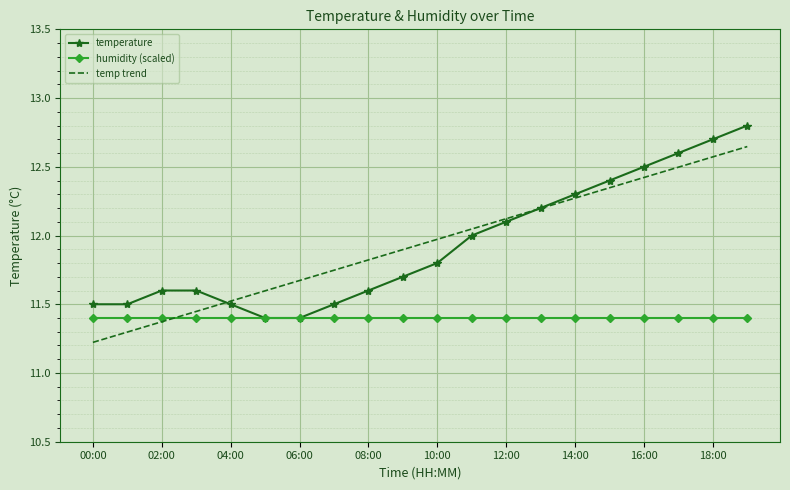

What is the greatest value displayed?

12.8